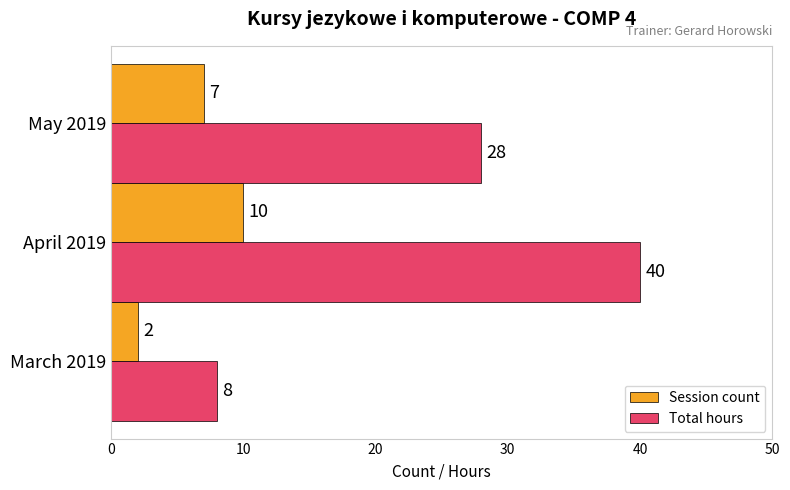

At which label is Total hours closest to 24?

May 2019